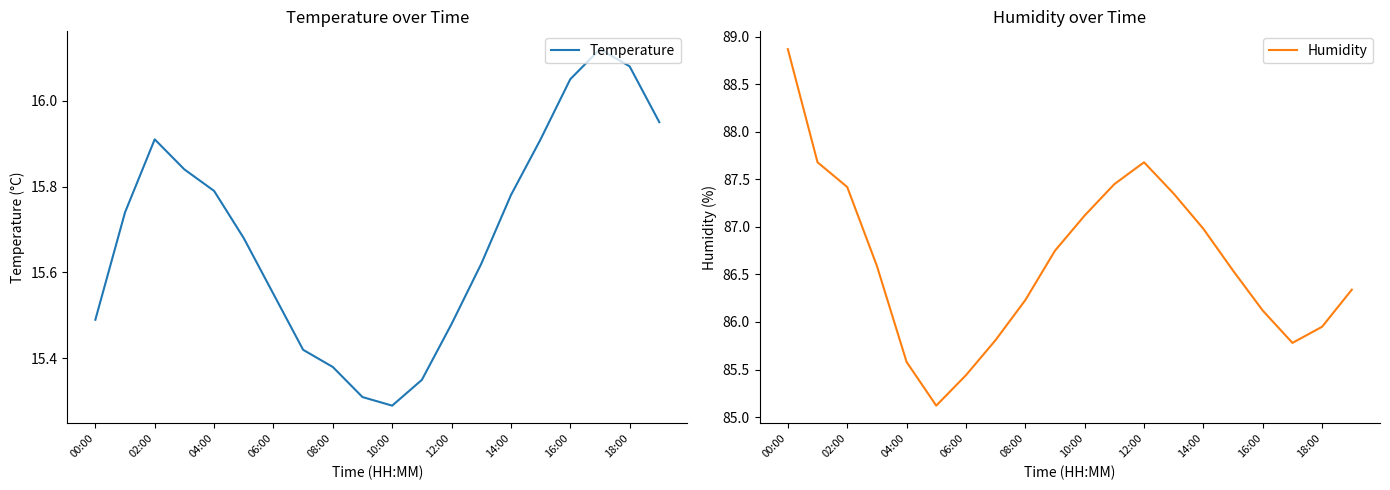

What are all the series names shown in the legend?

Temperature, Humidity